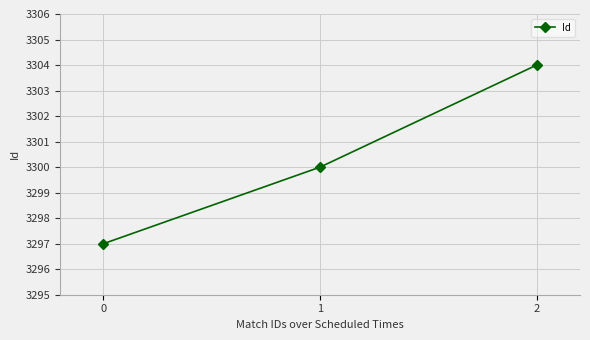

Reading left to right, extract all data points from this chart.

3297	3300	3304